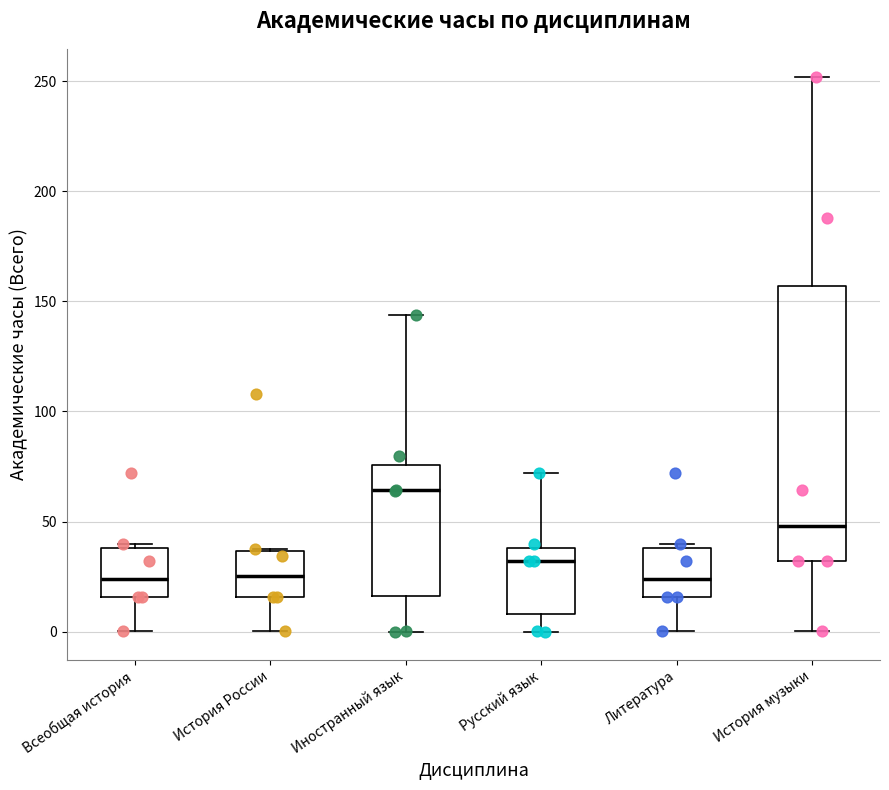

Comparing the boxes themselves (not the whiskers), which one is the tallest?

История музыки